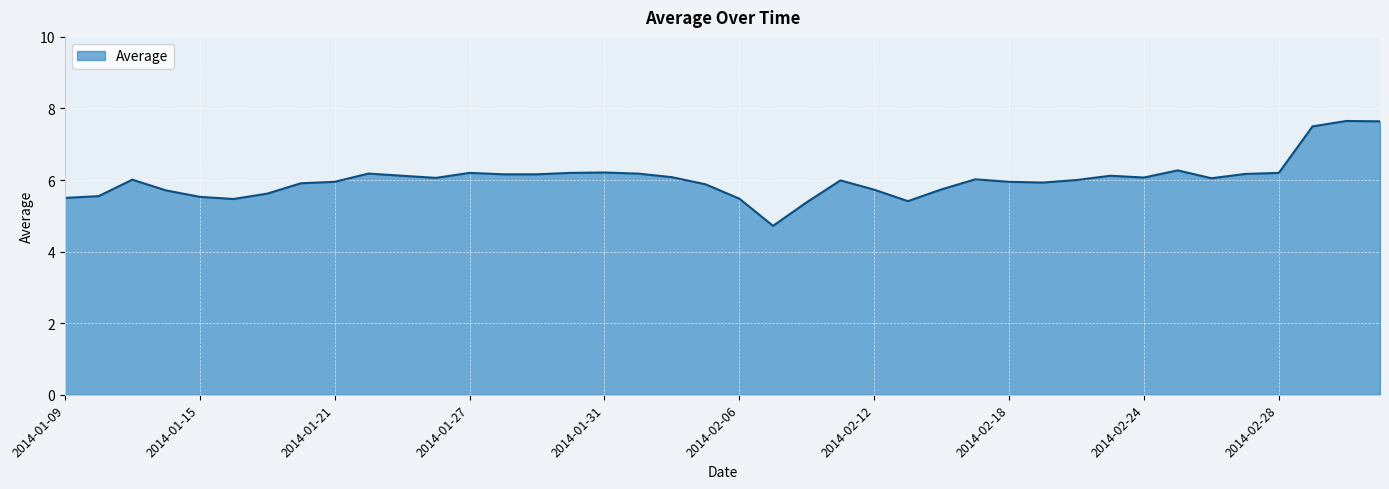

What is the greatest value displayed?

7.7